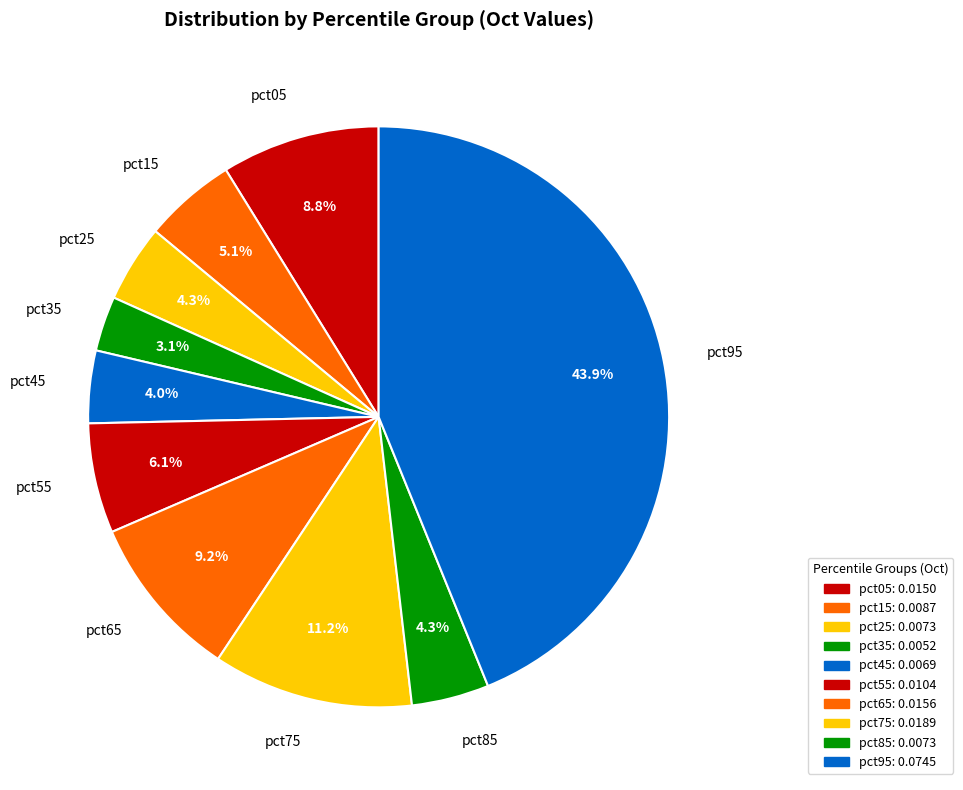

To the nearest percent, what percentage of the pie is pct85?

4%